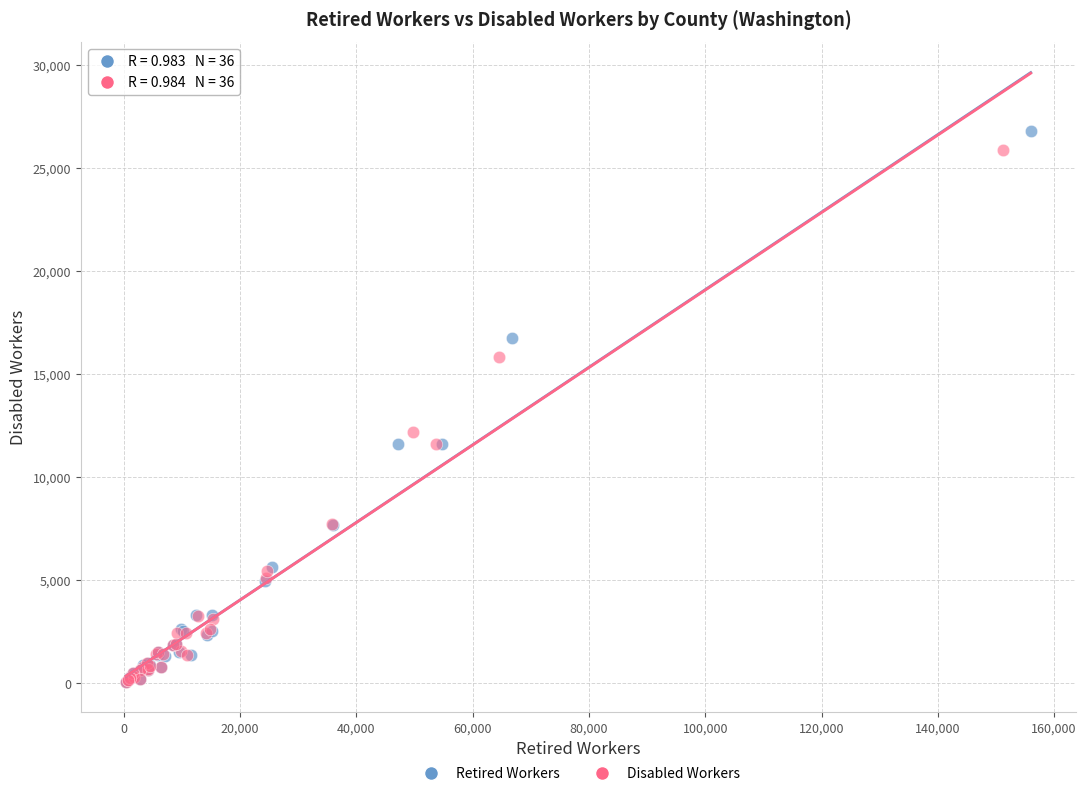

Which series has the largest Y range (max minus min)?

Retired Workers